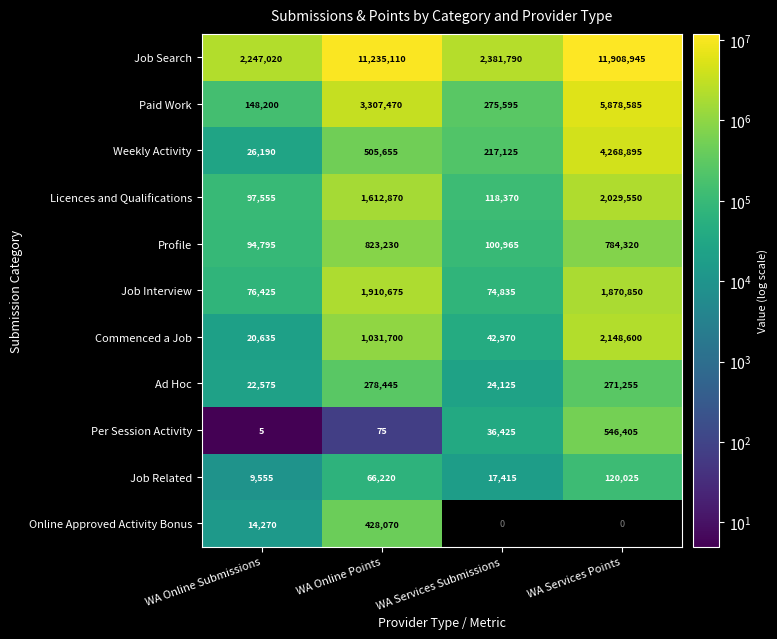

What is the difference between the highest and lowest values at WA Services Points?

11788920.0